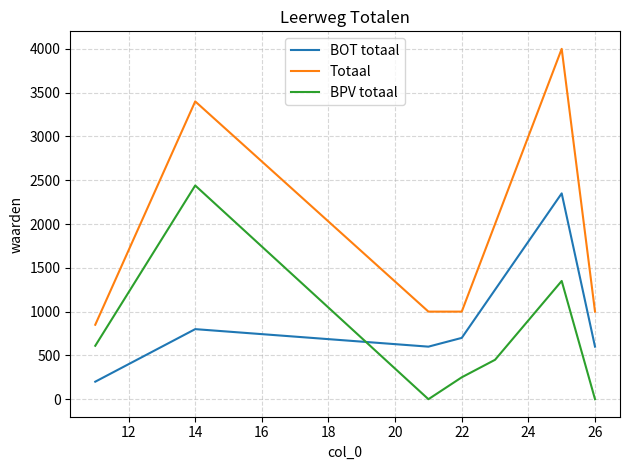

In Totaal, how many points are higher than both neighbors (excluding endpoints)?

2